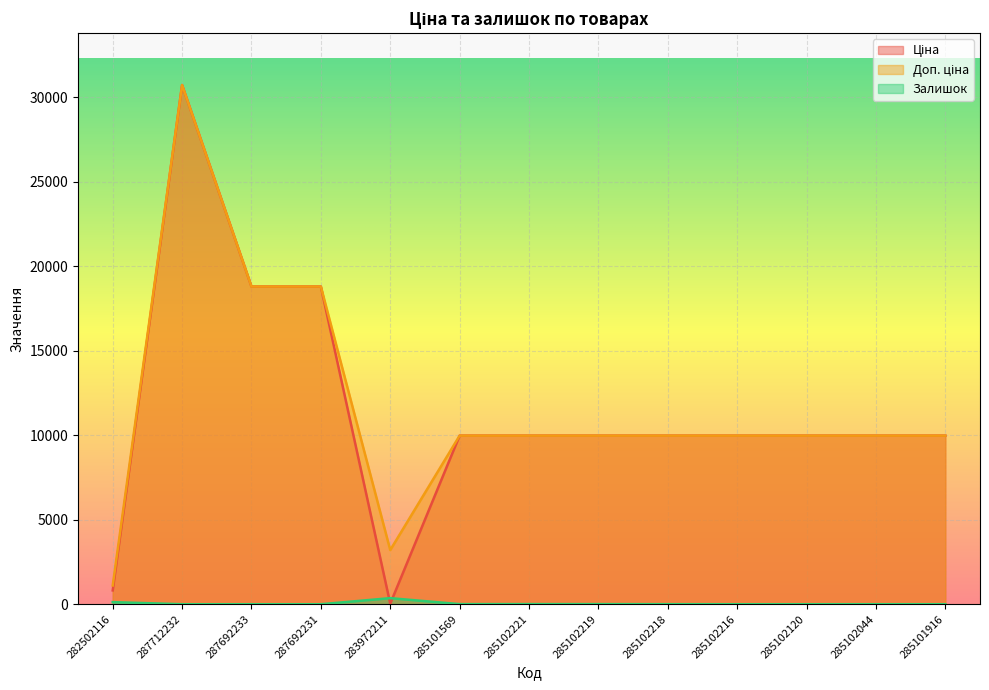

Is it true that Залишок equals 360.0 at 283972211?

True